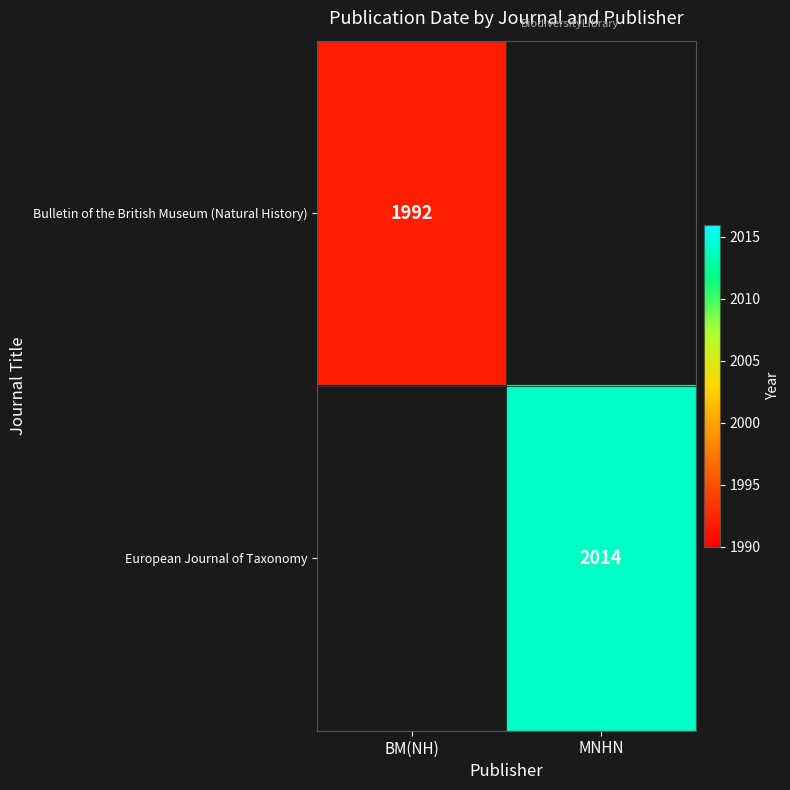

The European Journal of Taxonomy series shows 2014 at MNHN. True or false?

True